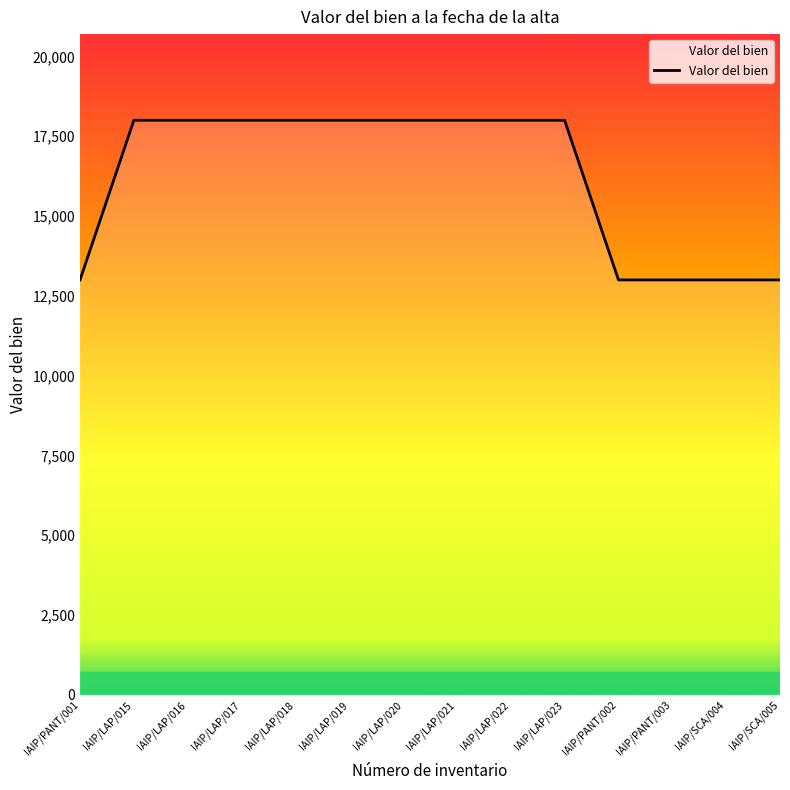

What is the smallest value displayed?

12999.0